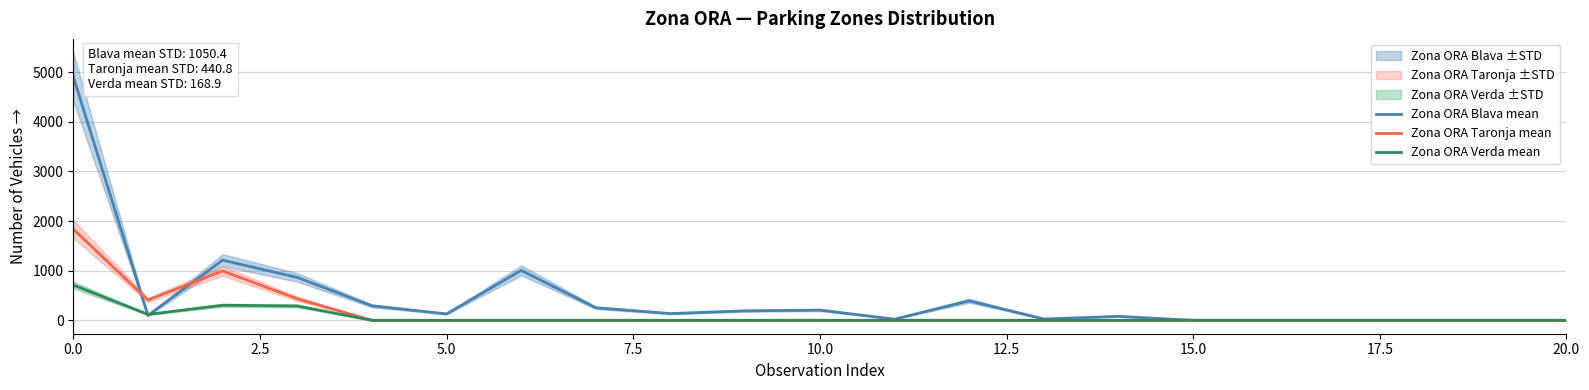

What is the maximum value for Zona ORA Taronja mean?

1838